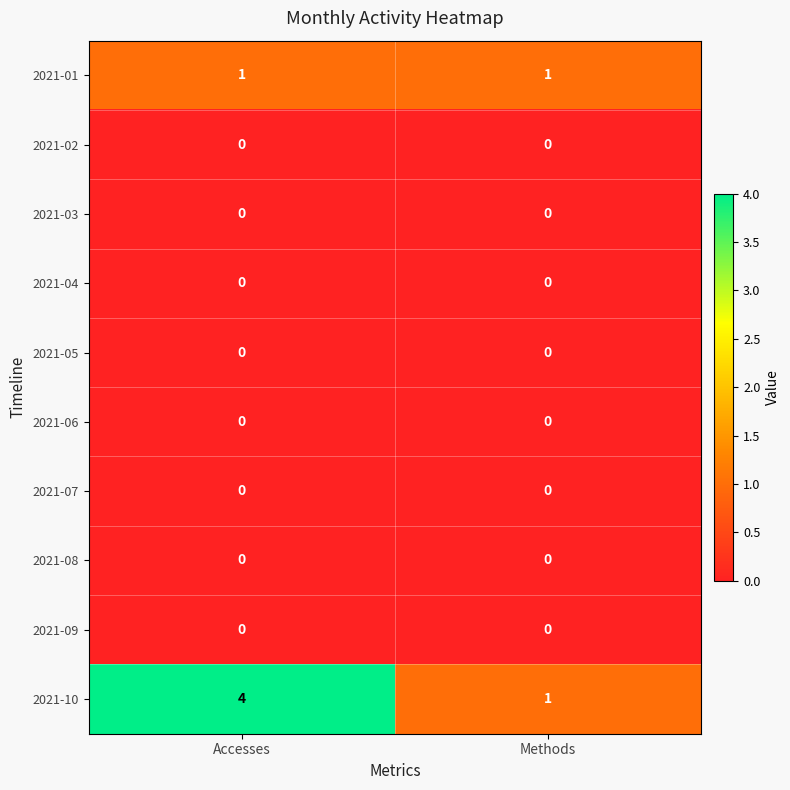

What is the difference between the highest and lowest values at Methods?

1